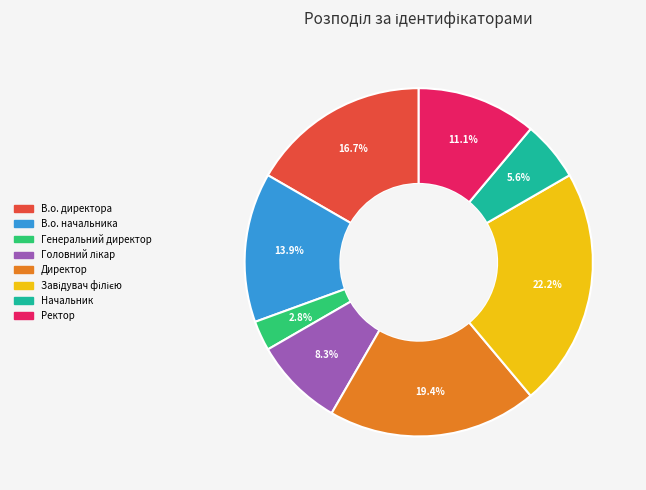

Do Директор and В.о. директора together represent more than half of the pie?

No